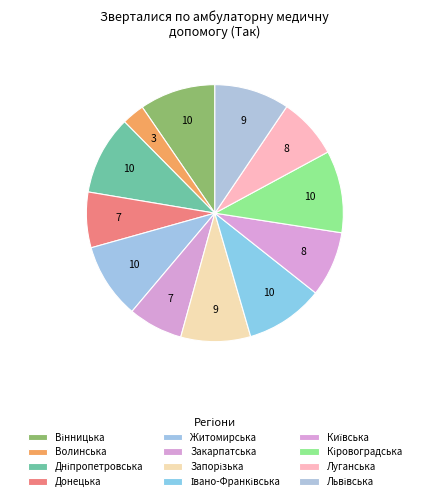

To the nearest percent, what is the difference between the largest and smallest slice percentages?

7%